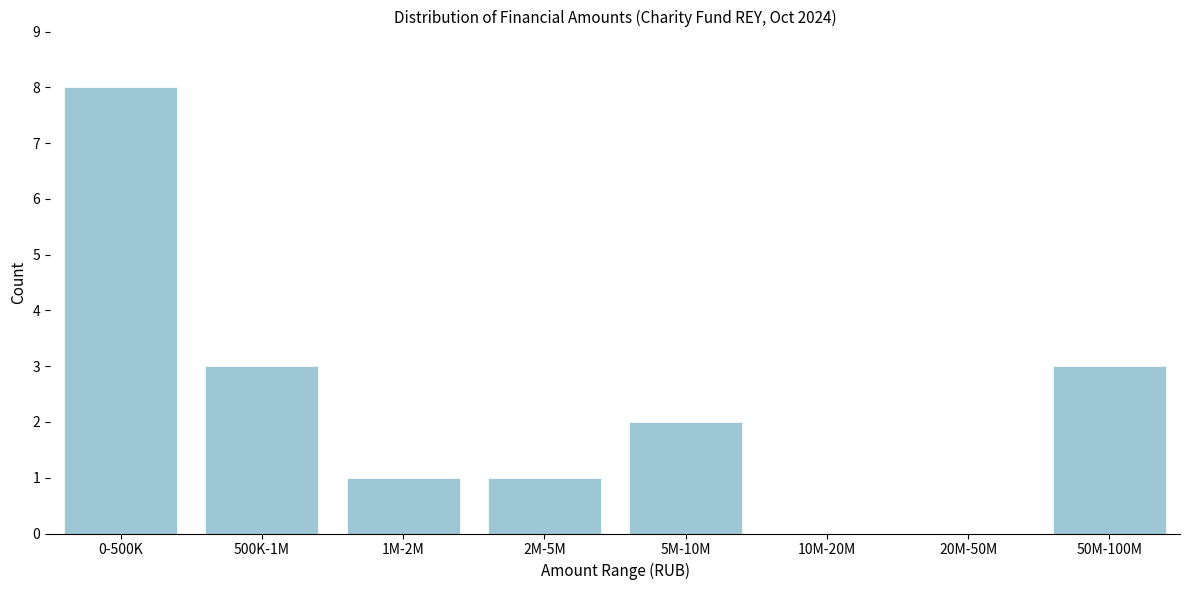

Reading right to left, transcribe all the data shown in this chart.

50M-100M=3	20M-50M=0	10M-20M=0	5M-10M=2	2M-5M=1	1M-2M=1	500K-1M=3	0-500K=8